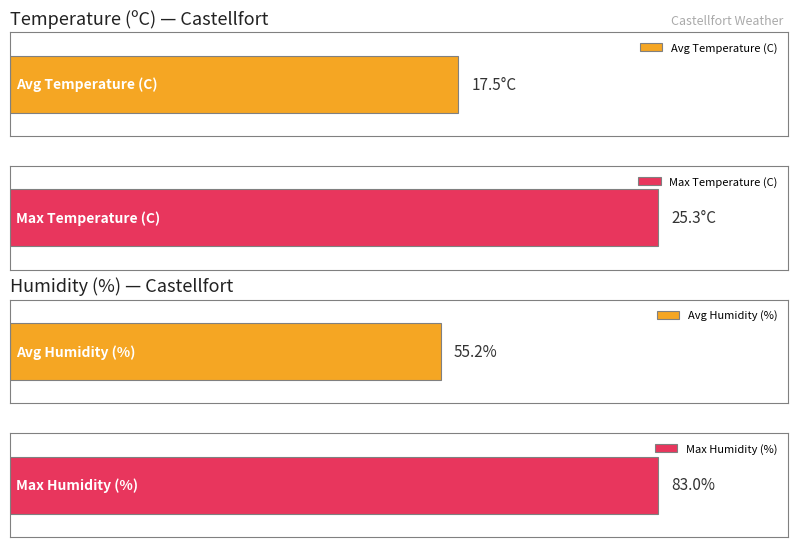

The Humidity (%) series shows 19.9 at 01:00. True or false?

False